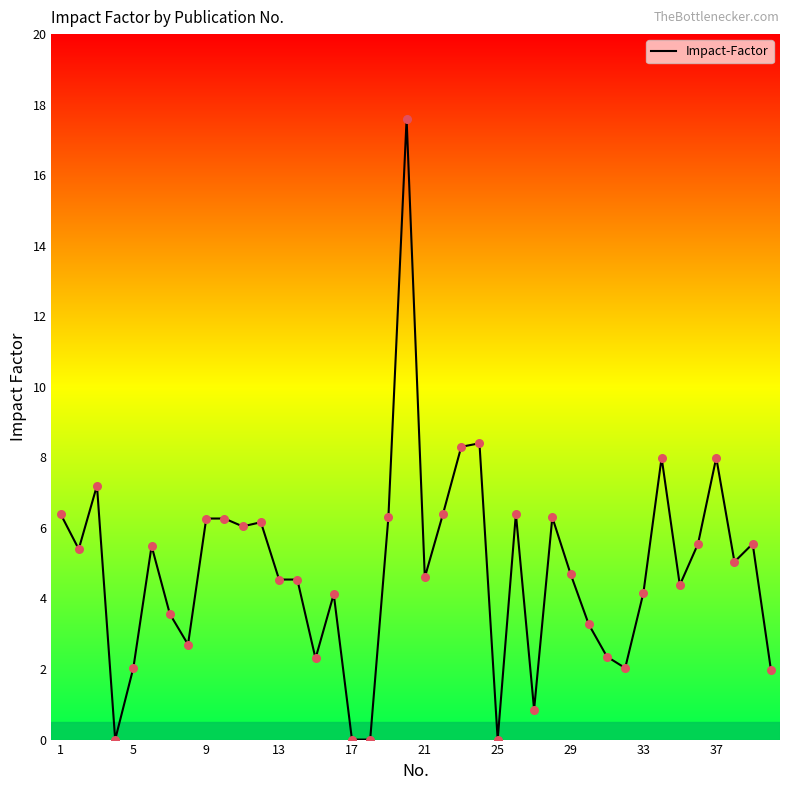

What is the maximum value shown in the chart?

17.6